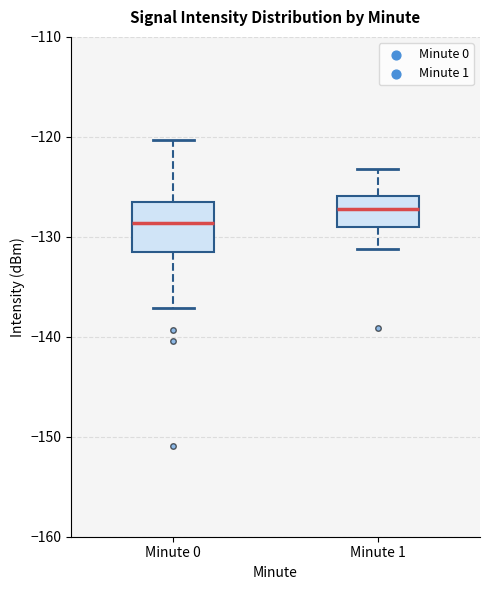

Reading left to right, read every box against the y-axis: the position of its median line, the range the box covers, and the ends of its whiskers. The values are not printed on the chart, so give them approximately, as read against the axis.

Minute 0: median -129, box -132 to -127, whiskers -137 to -120
Minute 1: median -127, box -129 to -126, whiskers -131 to -123